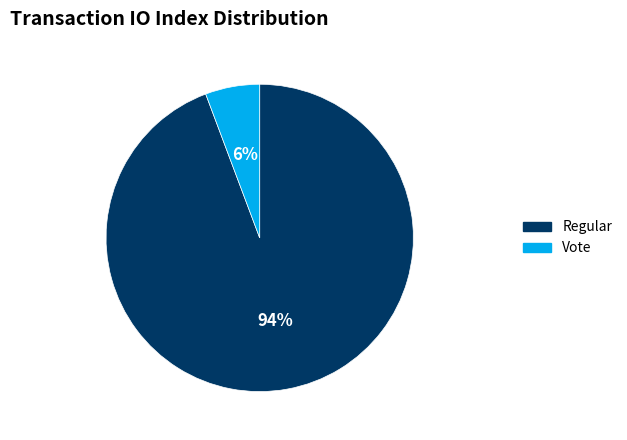

Count the number of slices in the pie.

2